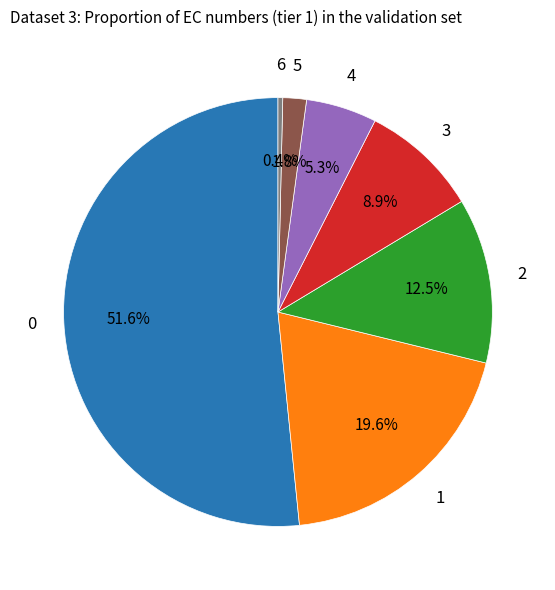

Is there any slice that represents more than half of the pie?

Yes